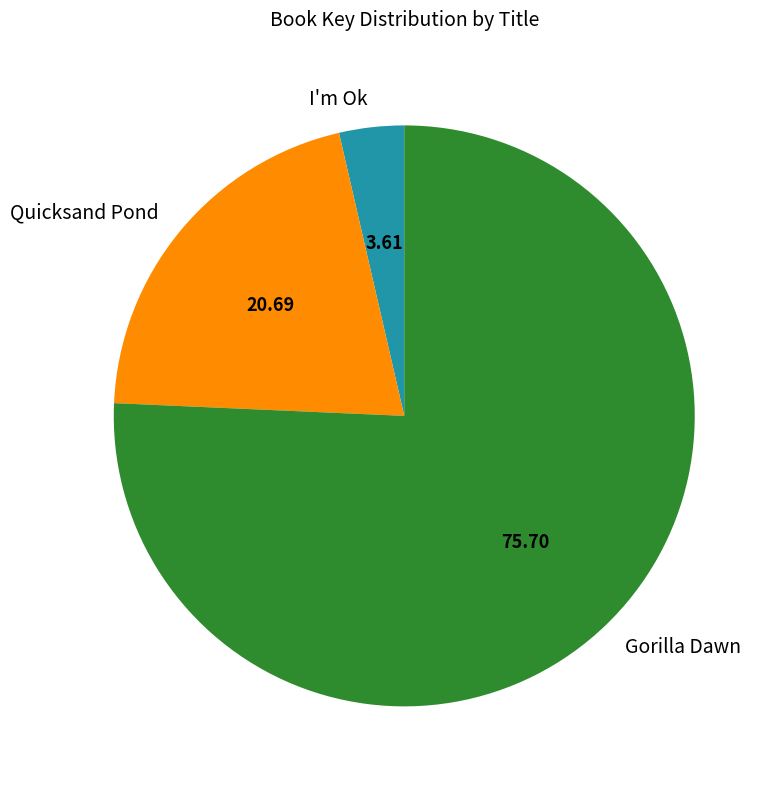

The Quicksand Pond slice represents 28% of the pie. True or false?

False